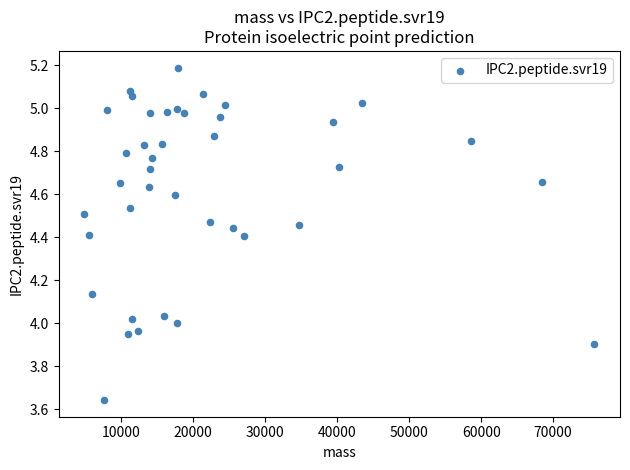

What is the range of X values (max minus min)?

70858.8